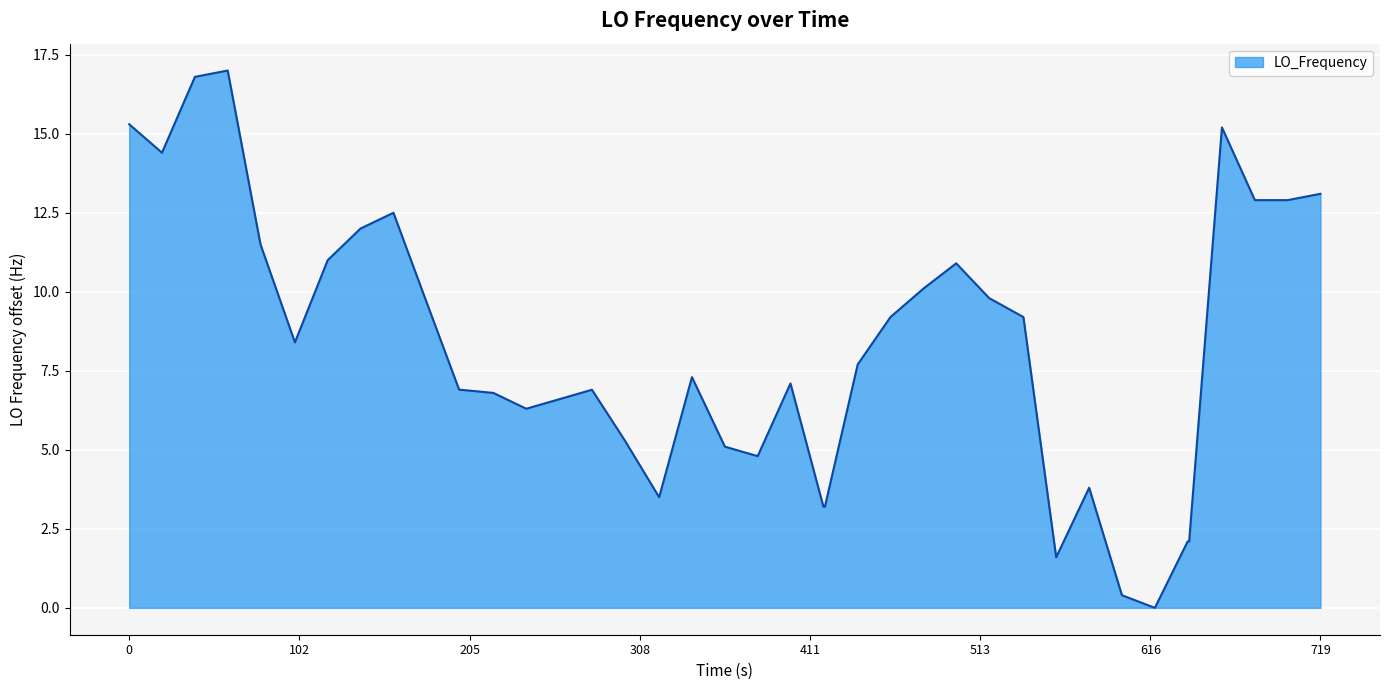

True or false: there are more than 1 points higher than both neighbors.

True